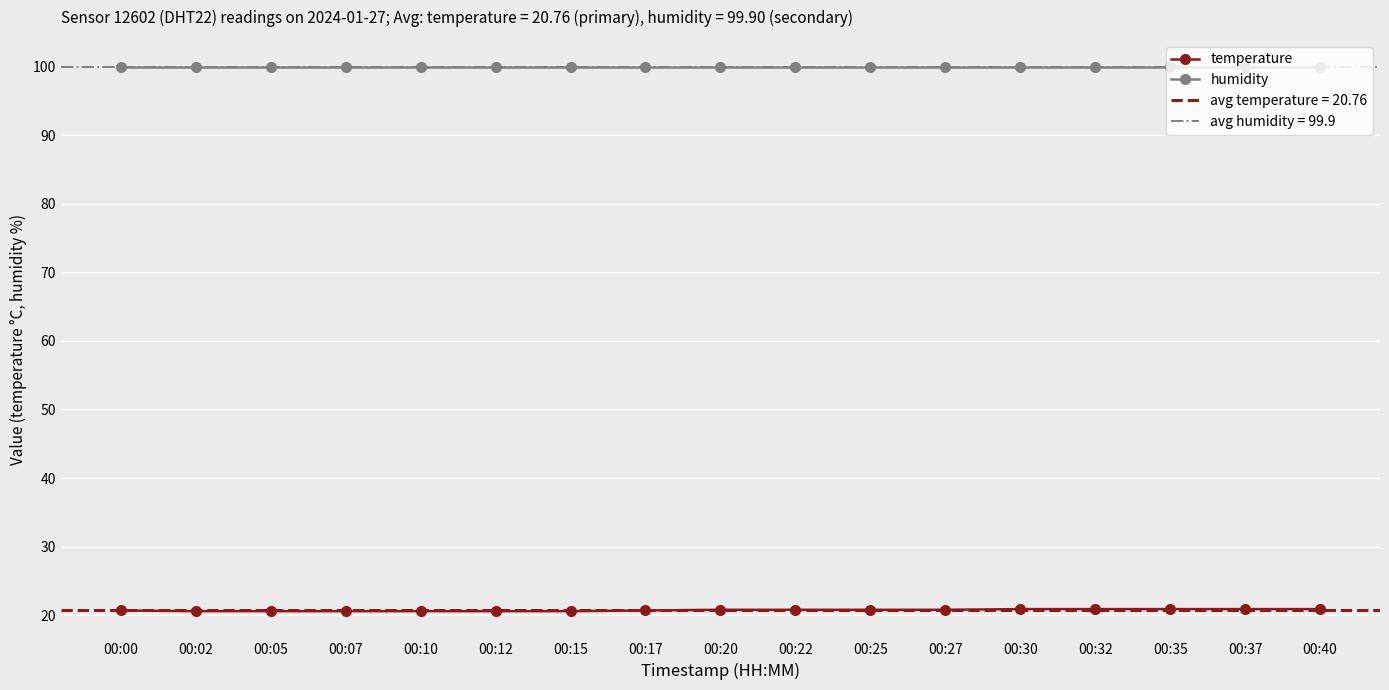

What is the value of the humidity point at the 15th from the left?

99.9